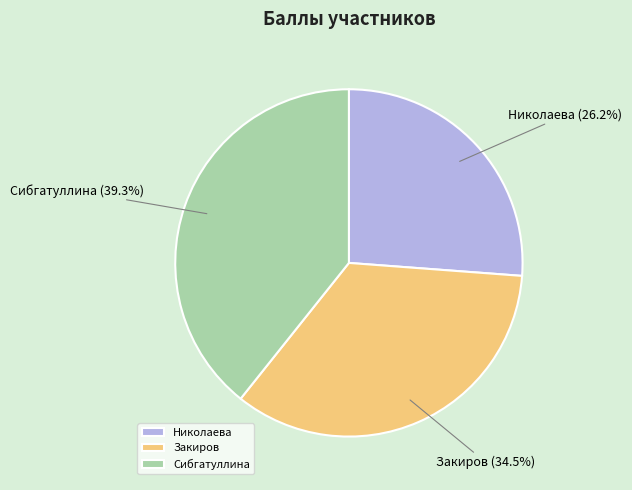

Count the number of slices in the pie.

3